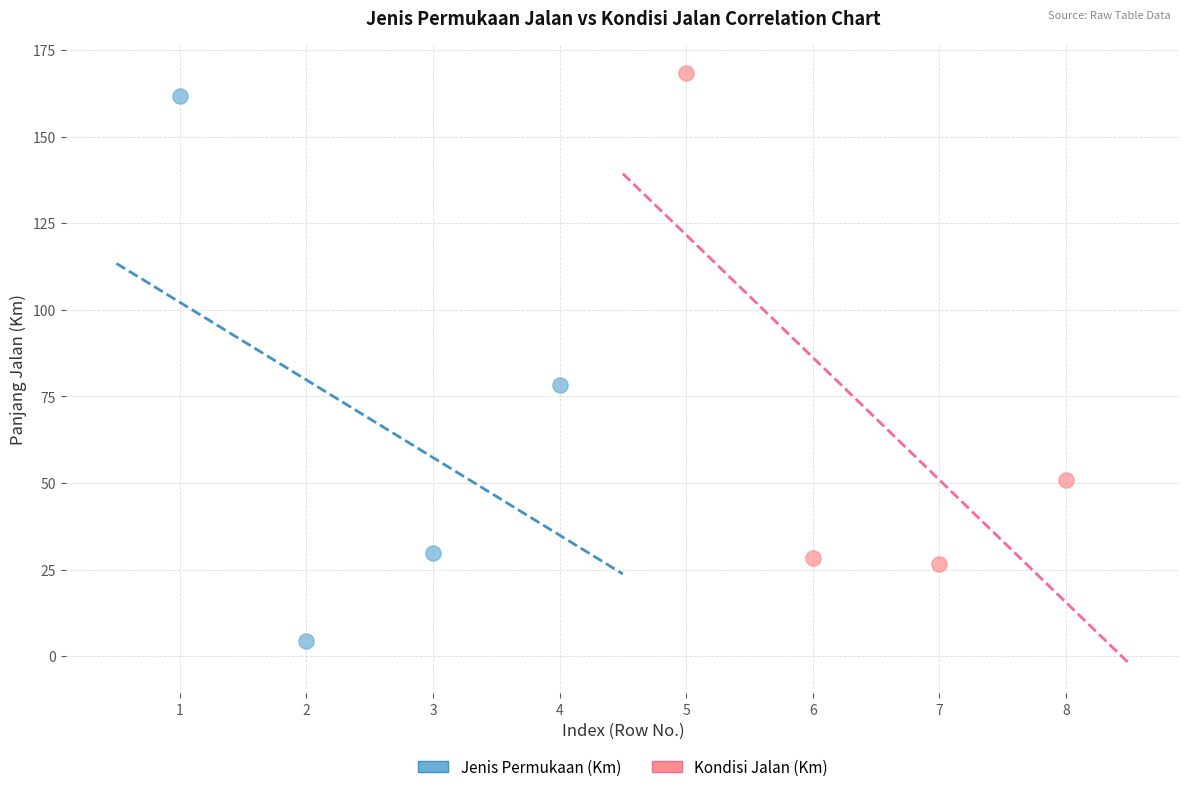

Which series has the widest spread of Y values?

Jenis Permukaan (Km)